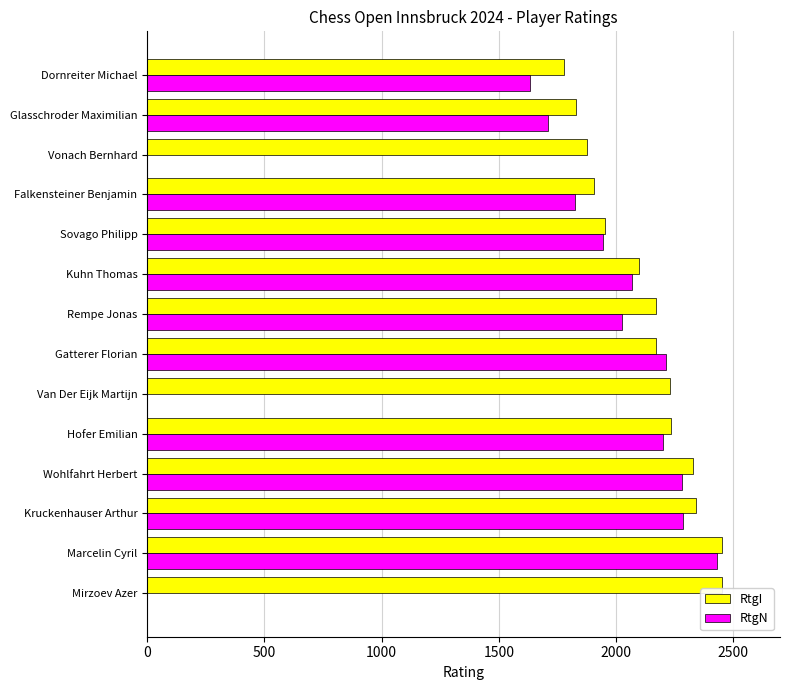

At which label does RtgN reach its peak?

Marcelin Cyril